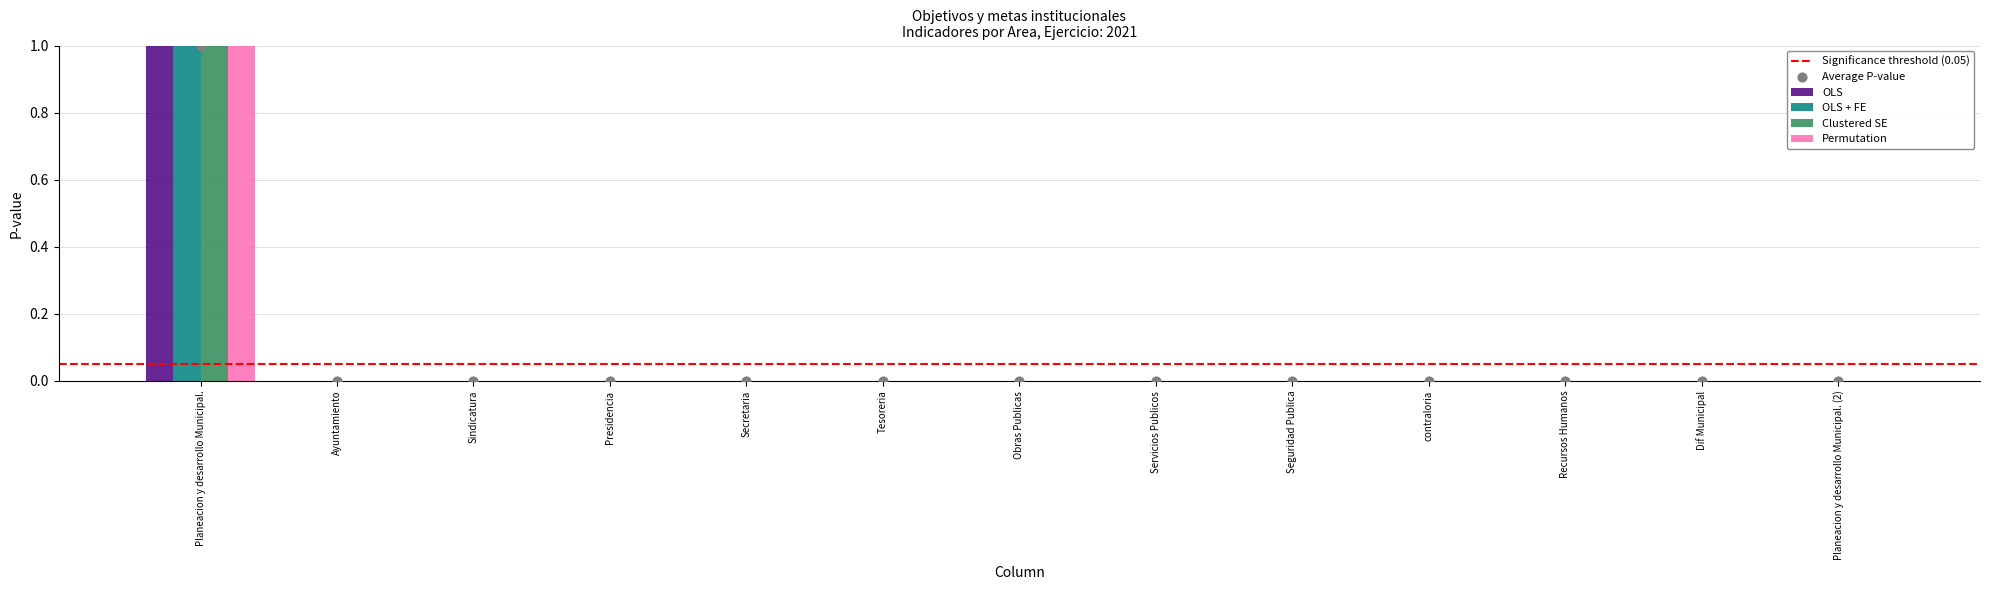

Which series has the largest total across all categories?

OLS